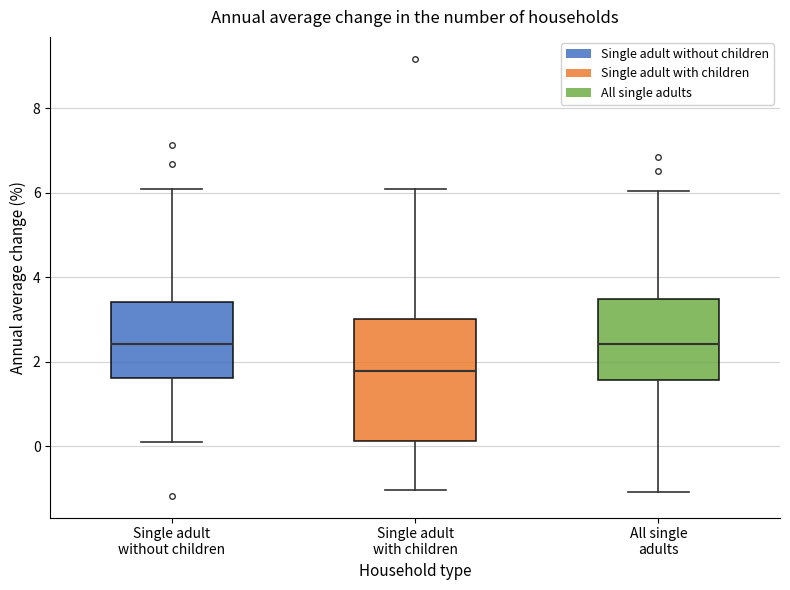

Reading left to right, read every box against the y-axis: the position of its median line, the range the box covers, and the ends of its whiskers. The values are not printed on the chart, so give them approximately, as read against the axis.

Single adult without children: median 2.4, box 1.6 to 3.4, whiskers 0.0 to 6.0
Single adult with children: median 1.8, box 0.2 to 3.0, whiskers -1.0 to 6.0
All single adults: median 2.4, box 1.6 to 3.4, whiskers -1.0 to 6.0